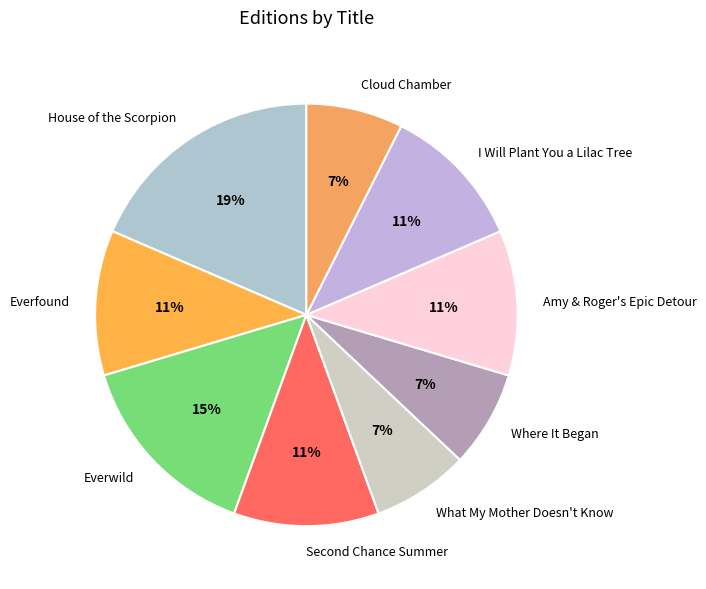

How many slices are in this pie chart?

9